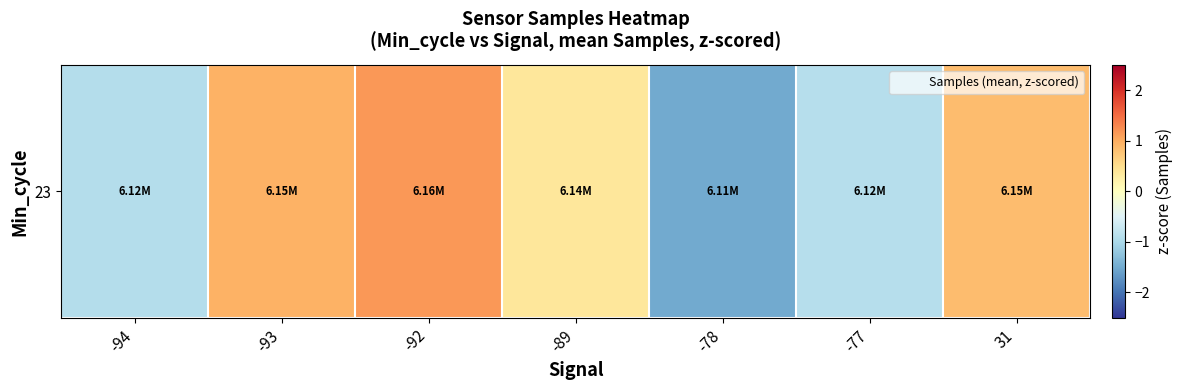

Reading left to right, what are all the values shown in this chart?

-0.9	0.9	1.2	0.4	-1.5	-0.9	0.8